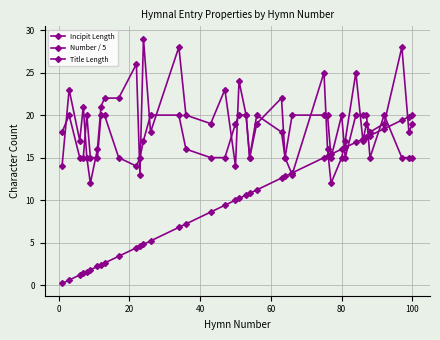

How many lines are shown in the chart?

3